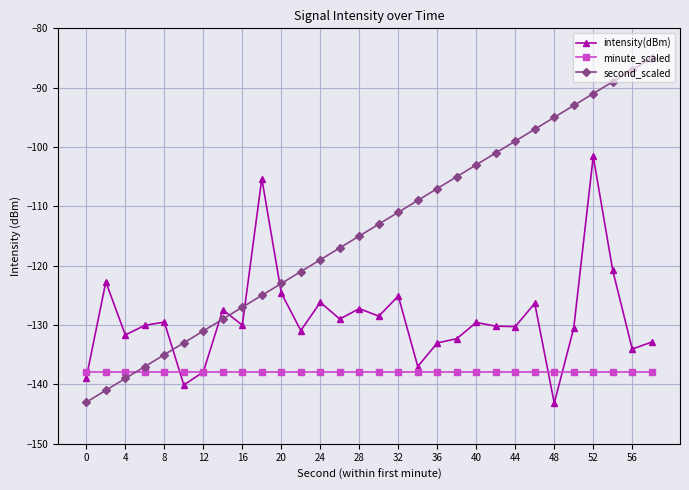

What is the greatest value displayed?

-85.0